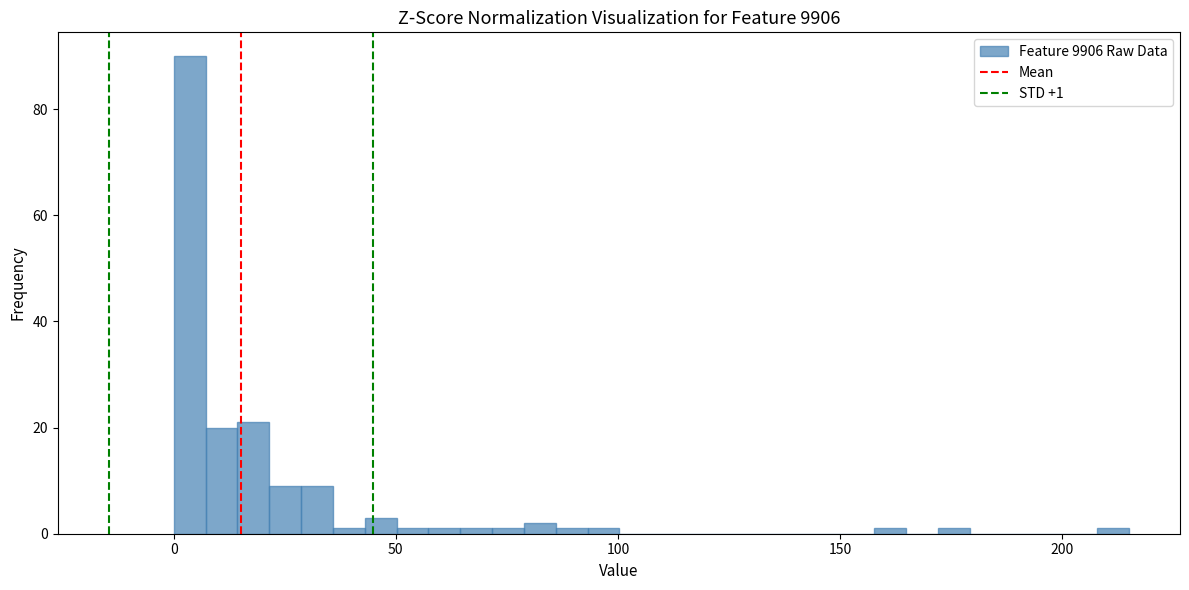

Around what value on the x-axis is the tallest bar? Give the approximate position of its centre, as read against the axis.

5